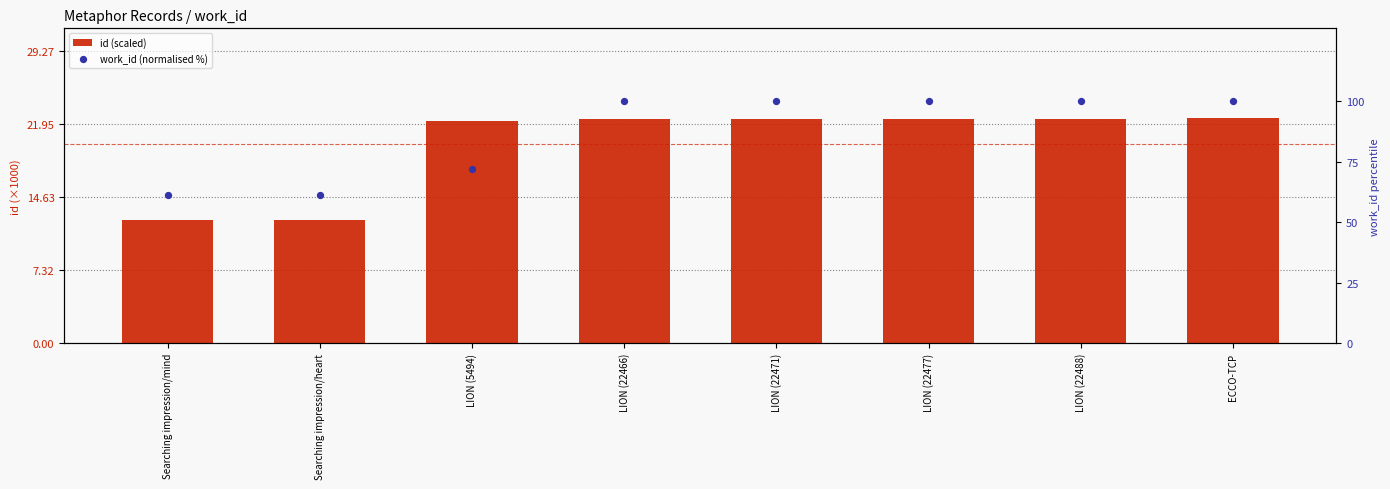

At how many categories does at least one series exceed 15?

8